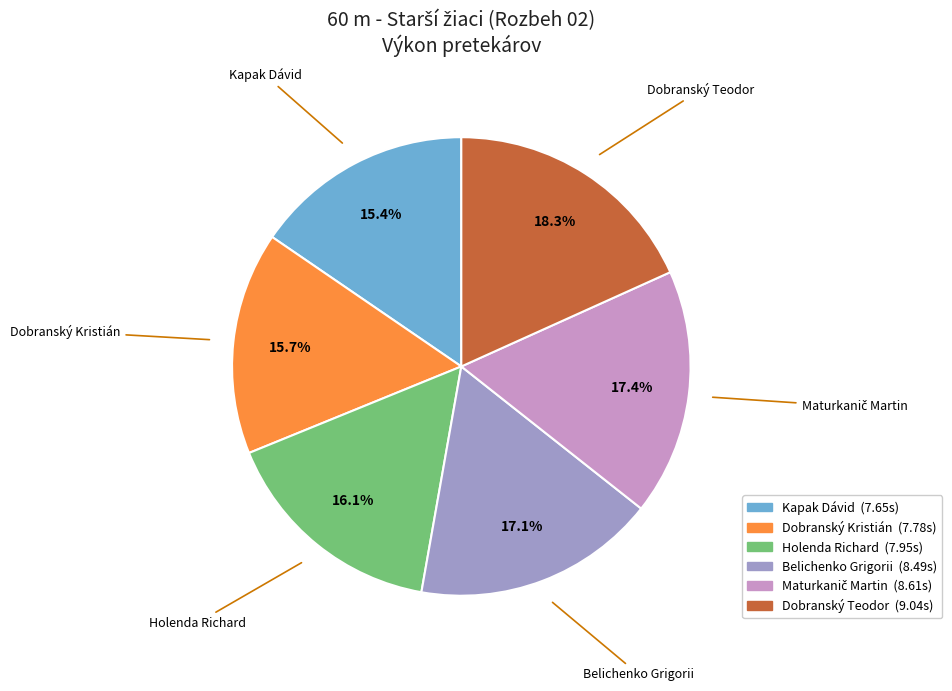

Which slice is the largest?

Dobranský Teodor